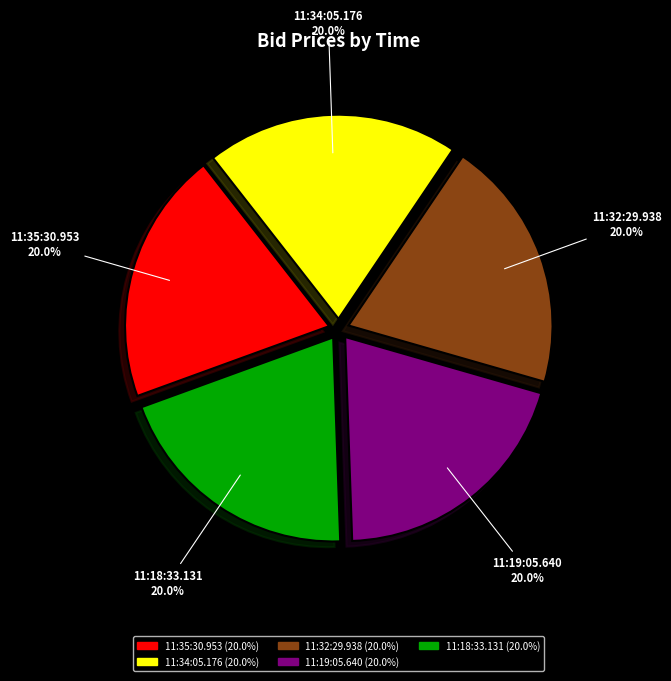

How much of the chart is everything except 11:19:05.640?

80.0%